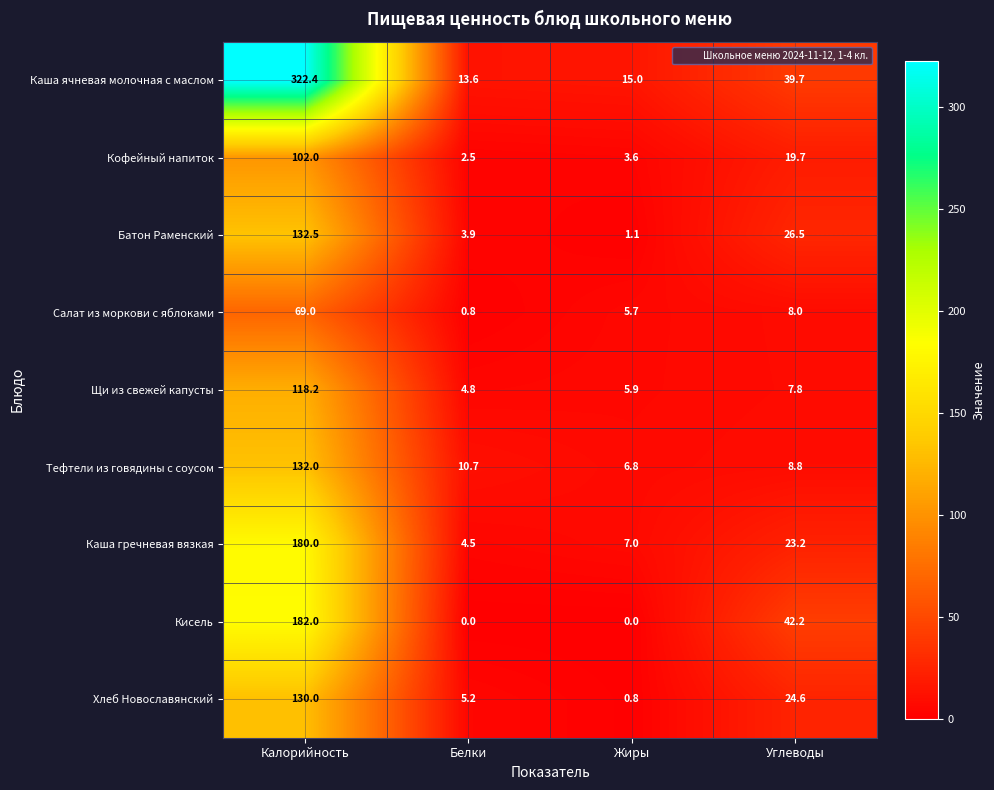

What is the difference between the maximum and minimum values in the Хлеб Новославянский series?

129.2